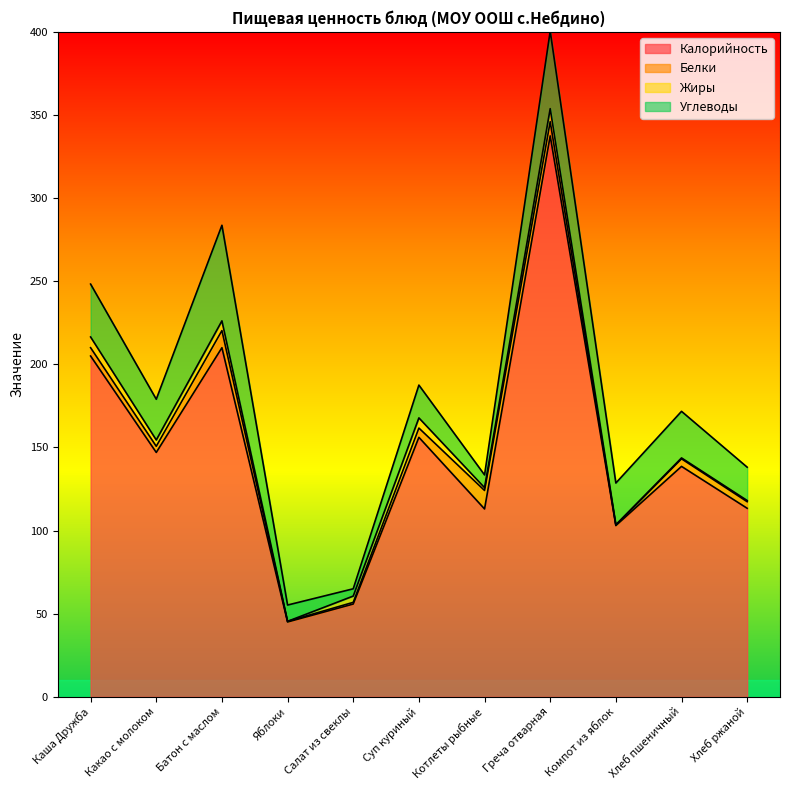

Reading left to right, extract all data points from this chart.

Калорийность: Каша Дружба=205.0	Какао с молоком=147.0	Батон с маслом=210.0	Яблоки=45.0	Салат из свеклы=55.8	Суп куриный=156.1	Котлеты рыбные=113.0	Греча отварная=337.4	Компот из яблок=103.0	Хлеб пшеничный=138.6	Хлеб ржаной=113.4
Белки: Каша Дружба=5.0	Какао с молоком=3.7	Батон с маслом=10.3	Яблоки=0.4	Салат из свеклы=1.0	Суп куриный=5.6	Котлеты рыбные=11.1	Греча отварная=8.6	Компот из яблок=0.3	Хлеб пшеничный=4.6	Хлеб ржаной=4.0
Жиры: Каша Дружба=6.5	Какао с молоком=3.8	Батон с маслом=5.8	Яблоки=0.0	Салат из свеклы=3.8	Суп куриный=6.1	Котлеты рыбные=1.7	Греча отварная=7.8	Компот из яблок=0.2	Хлеб пшеничный=0.5	Хлеб ржаной=0.7
Углеводы: Каша Дружба=31.8	Какао с молоком=24.5	Батон с маслом=57.5	Яблоки=9.8	Салат из свеклы=4.4	Суп куриный=19.7	Котлеты рыбные=7.7	Греча отварная=46.6	Компот из яблок=25.1	Хлеб пшеничный=28.0	Хлеб ржаной=20.0